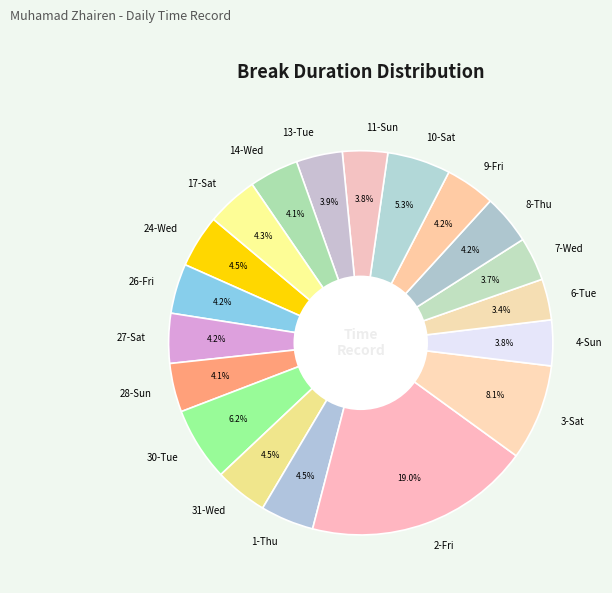

Is there a majority slice in this chart?

No